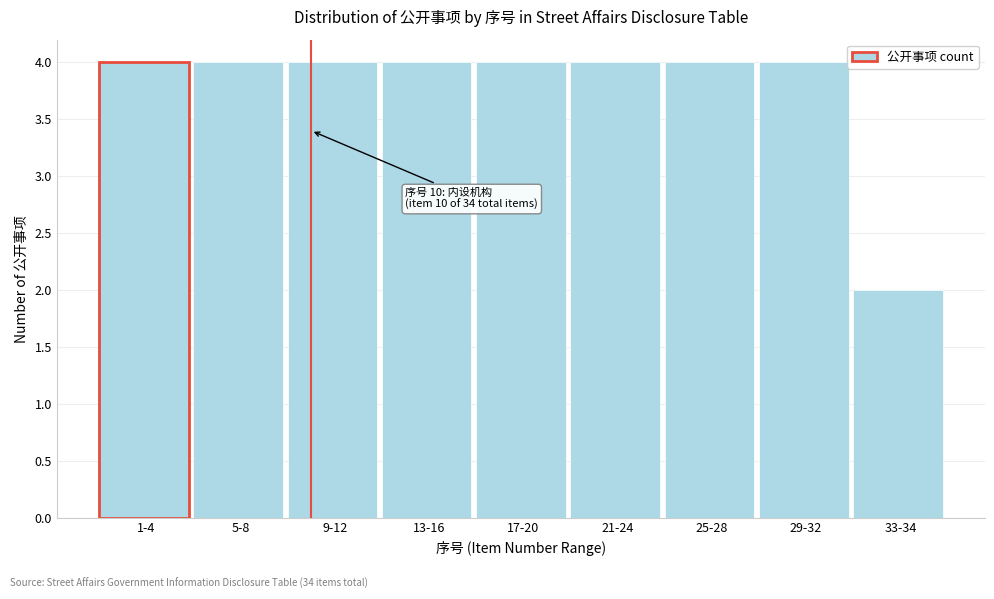

Reading left to right, transcribe all the data shown in this chart.

4	4	4	4	4	4	4	4	2